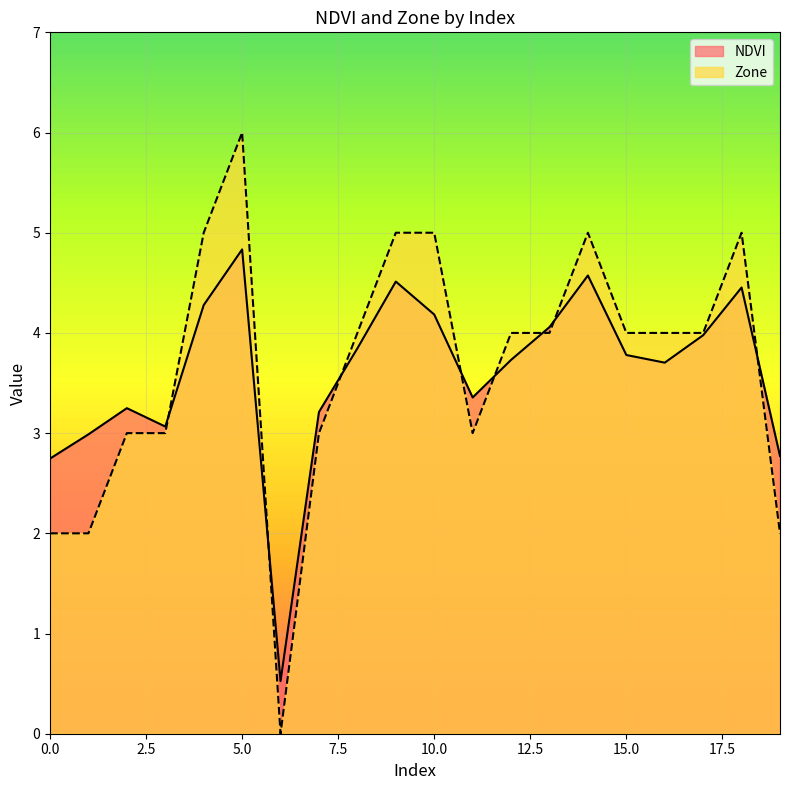

The Zone series shows 8.3 at 9. True or false?

False